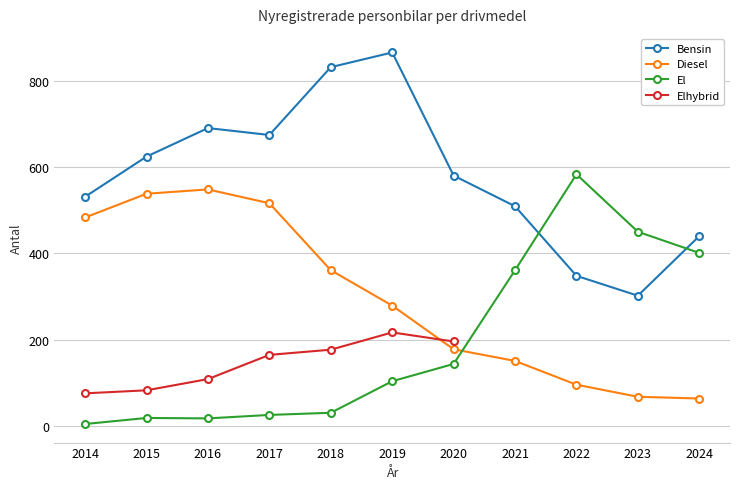

What is the spread (max minus min) of values at 2015?

605